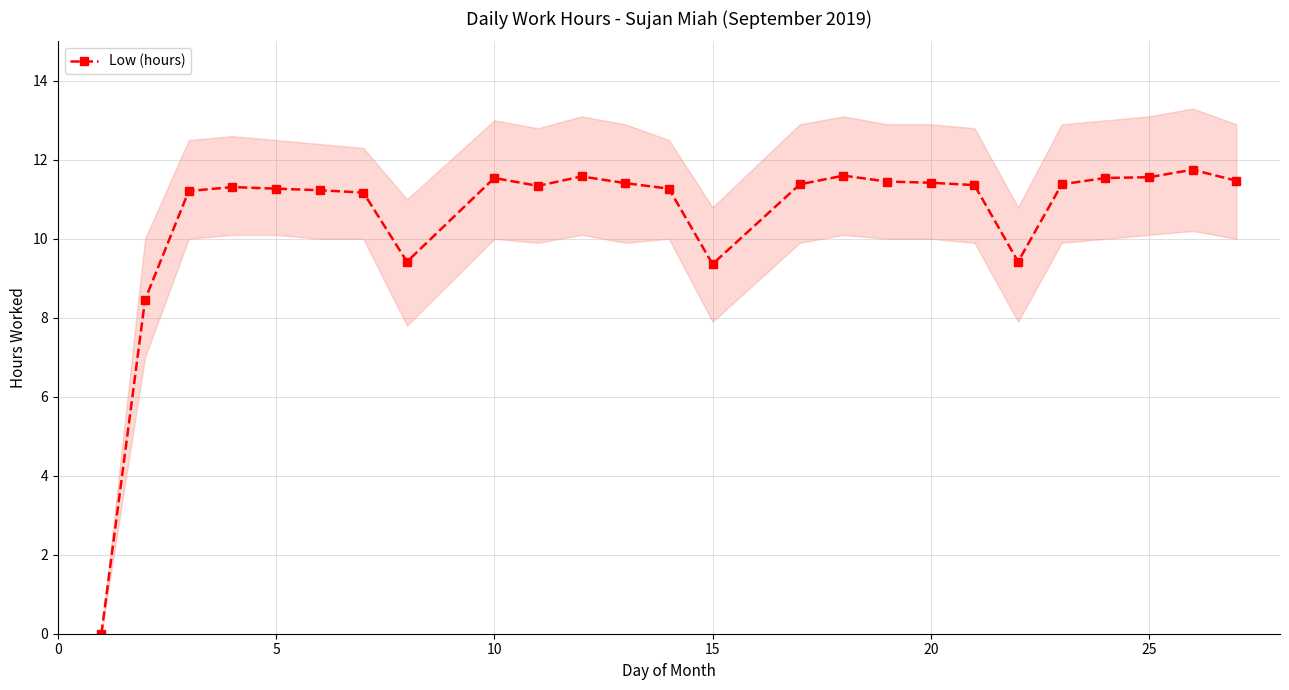

What is the maximum value for Low (hours)?

11.8